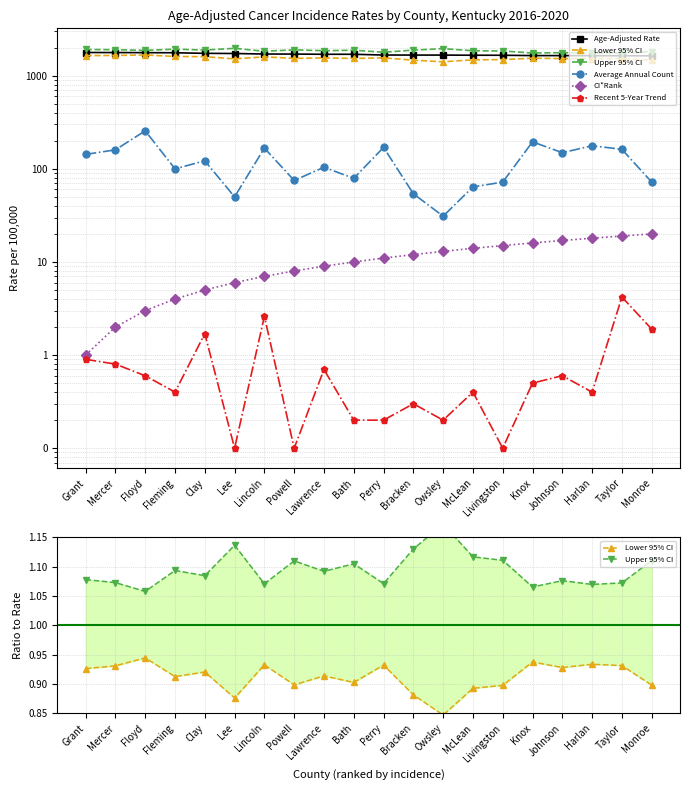

Is the value of Average Annual Count at Livingston greater than the value of Age-Adjusted Rate at Livingston?

No